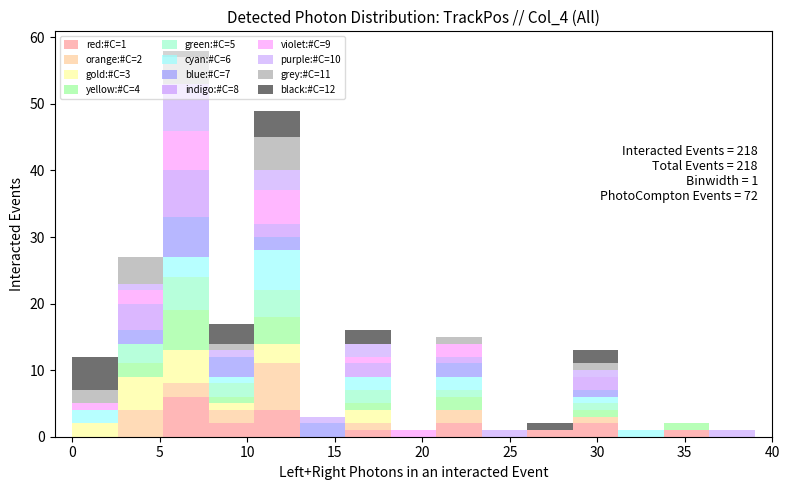

Which range on the x-axis has the tallest stacked bar (by total height)?

5.2 to 7.8